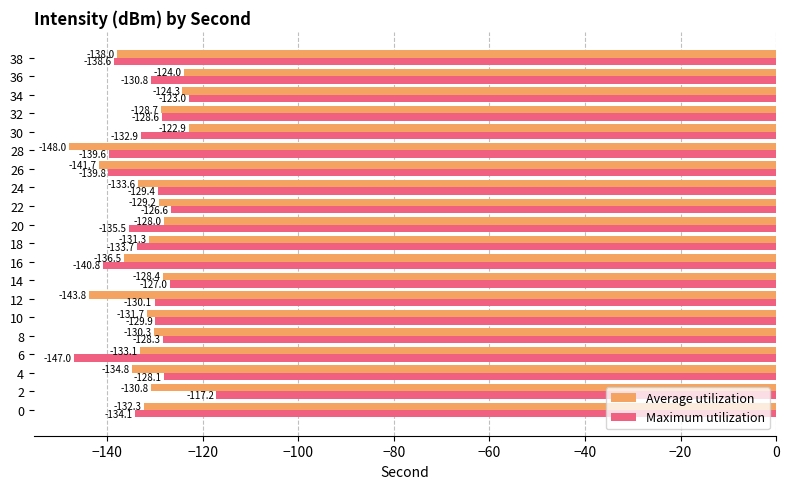

Is it true that Average utilization equals -88.6 at 22?

False